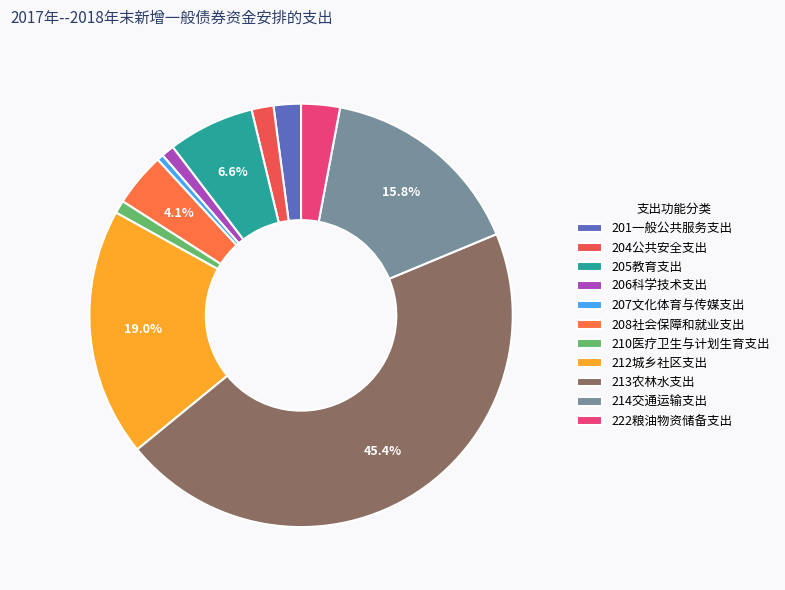

The 208社会保障和就业支出 slice represents 4% of the pie. True or false?

True